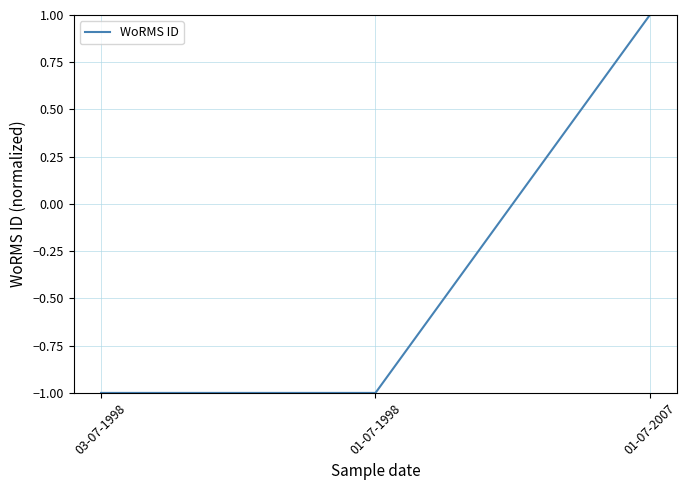

Which category has the highest value across all series?

01-07-2007